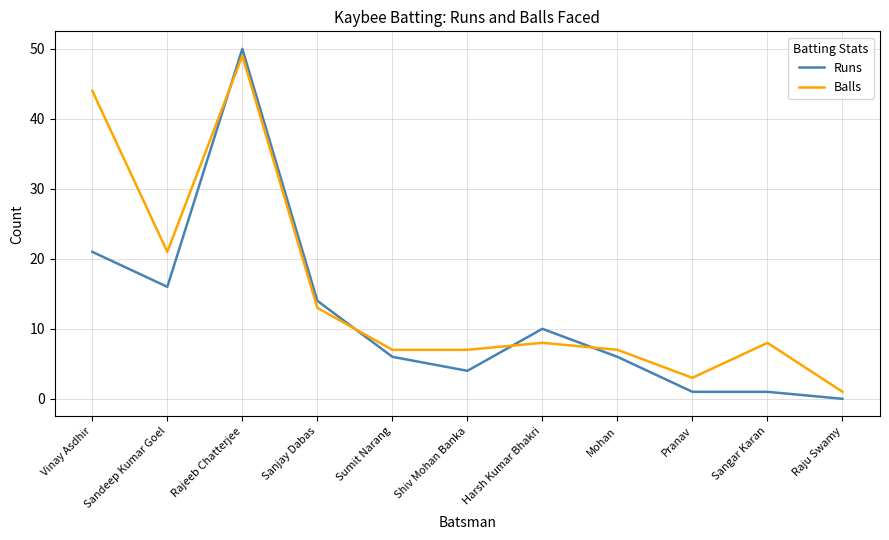

Count the number of data series in this chart.

2